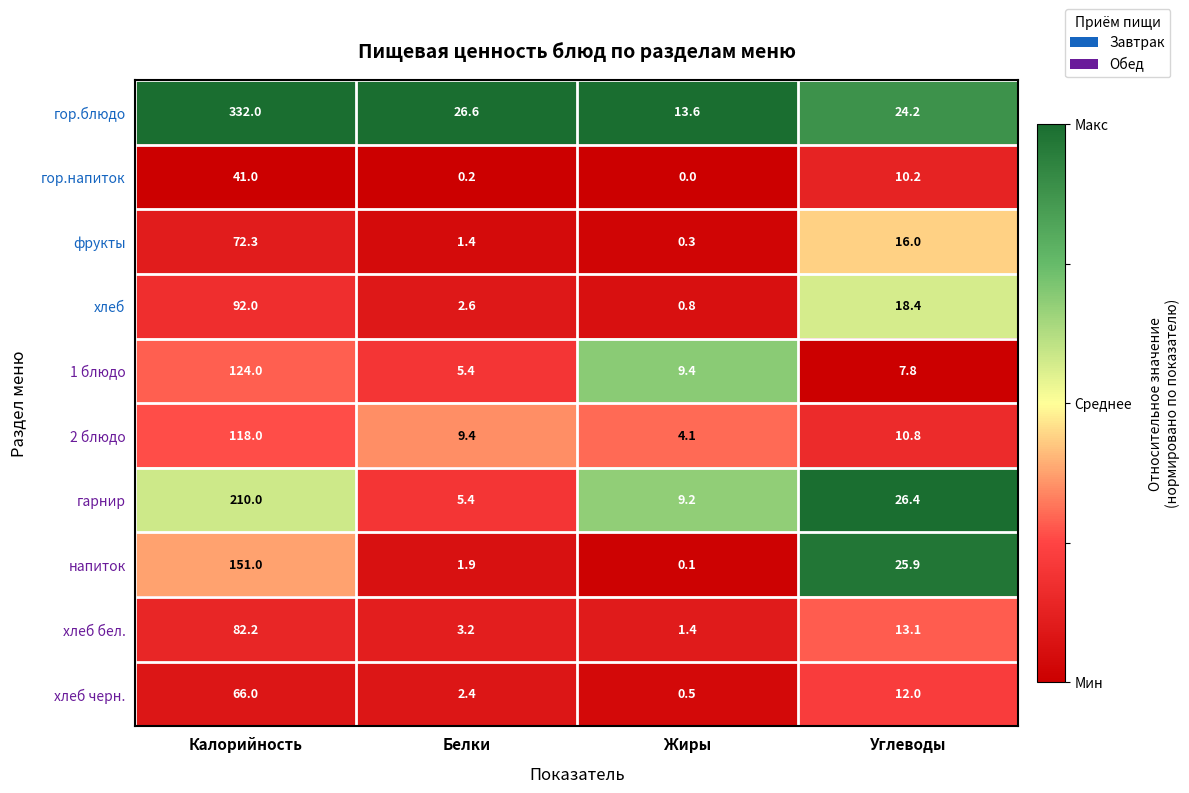

The 1 блюдо series shows 9.4 at Жиры. True or false?

True